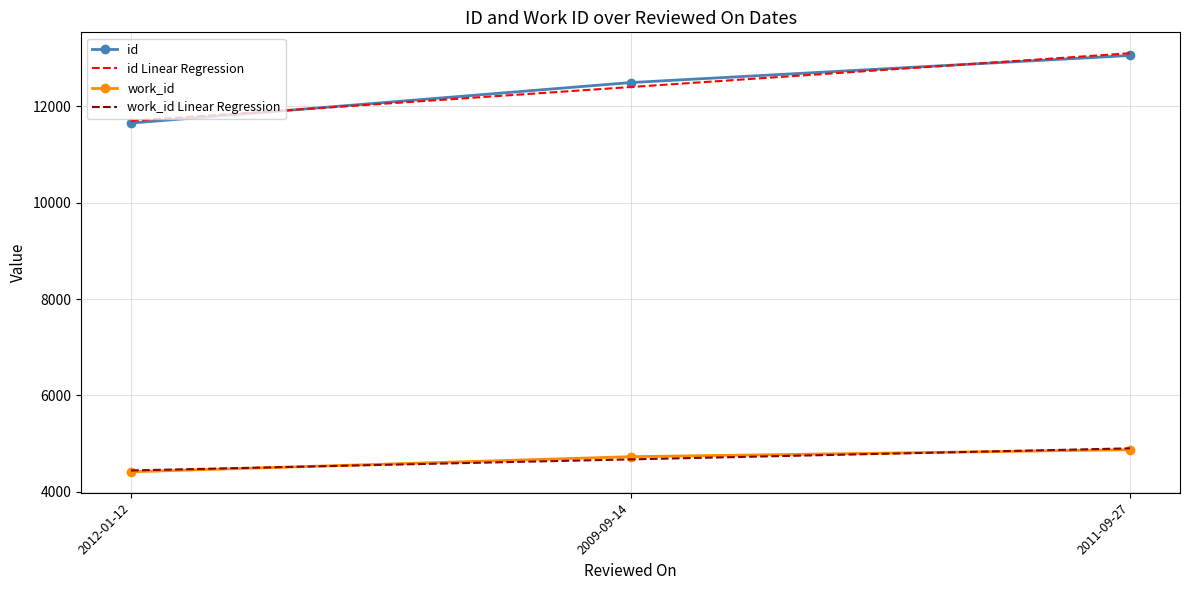

What is the sum of all id Linear Regression values?

37195.0